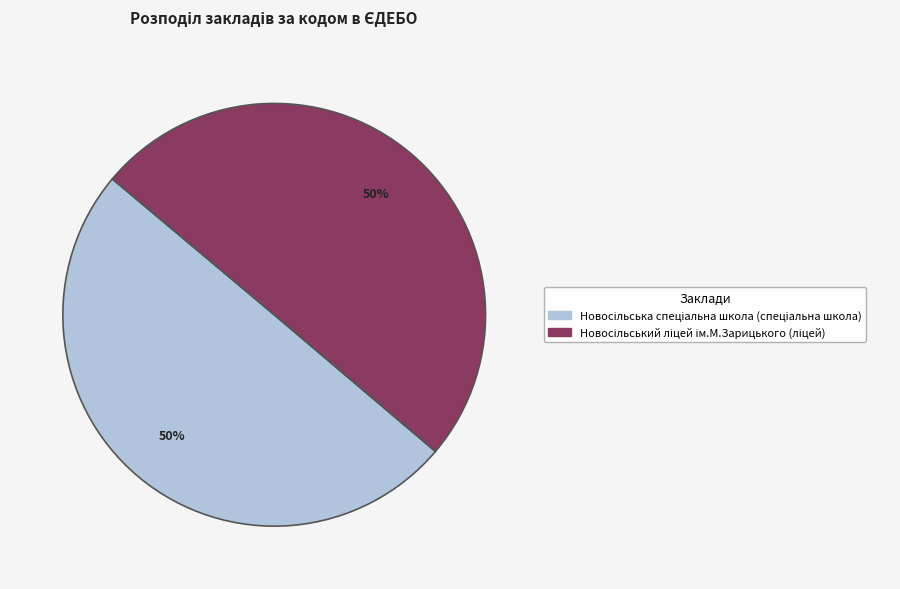

To the nearest percent, what is the average slice percentage?

50%